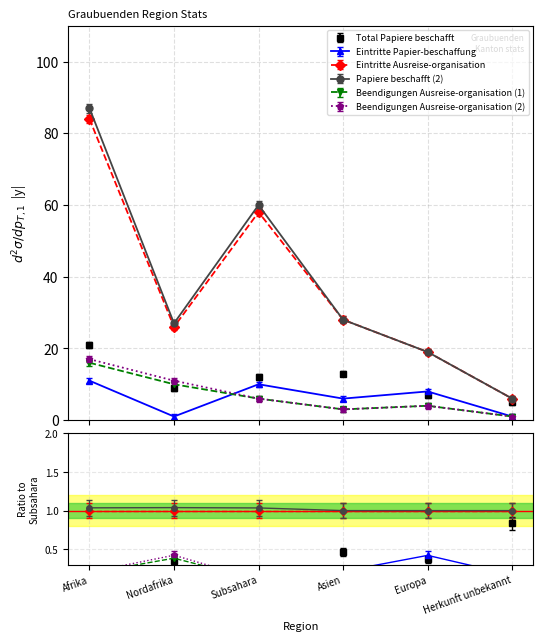

What is the average value of the Eintritte Ausreise-organisation series?

37